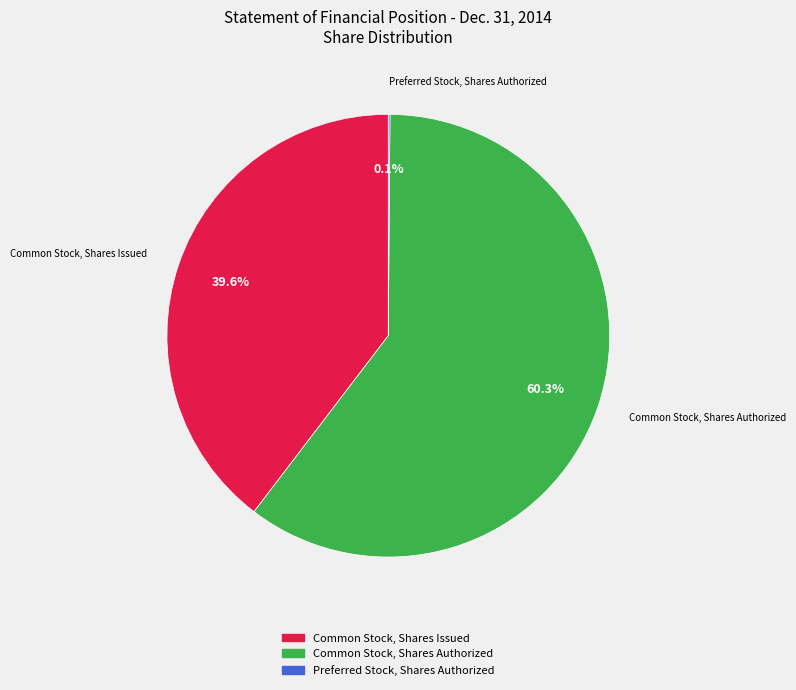

Combined, do Common Stock, Shares Authorized and Common Stock, Shares Issued account for over 50%?

Yes